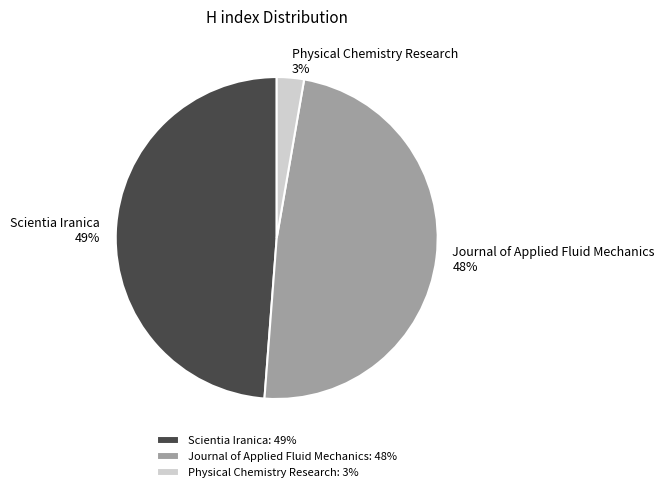

What is the ratio of the value at Scientia Iranica: 49% to the value at Journal of Applied Fluid Mechanics: 48%?

1.0